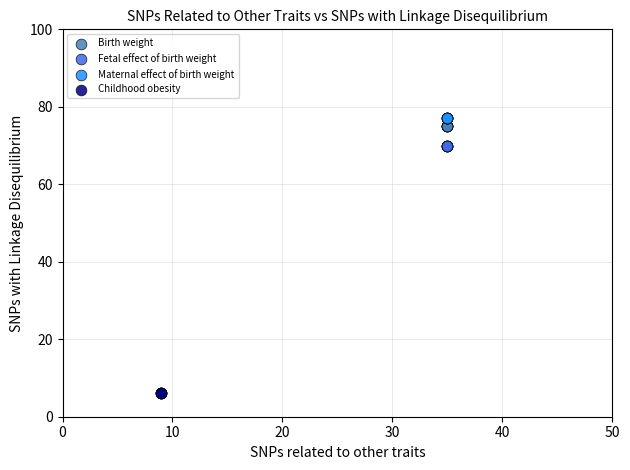

Which series reaches the minimum Y coordinate?

Childhood obesity